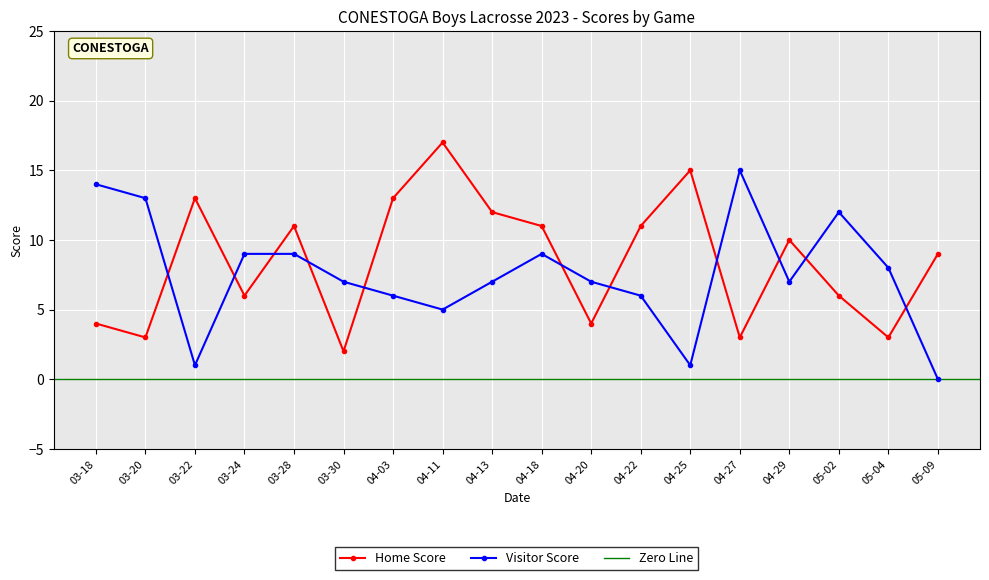

How many interior local peaks does the Visitor Score series have?

3